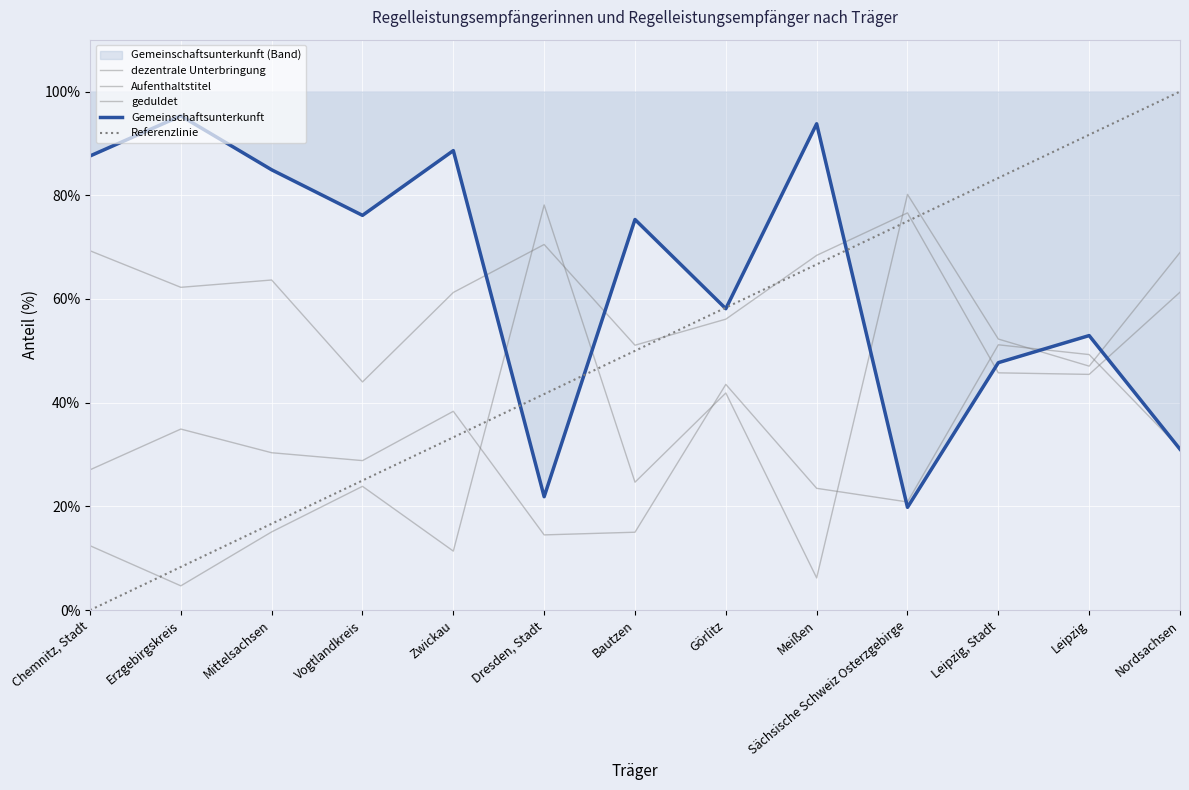

How many values in the Aufenthaltstitel series are below 61?

5